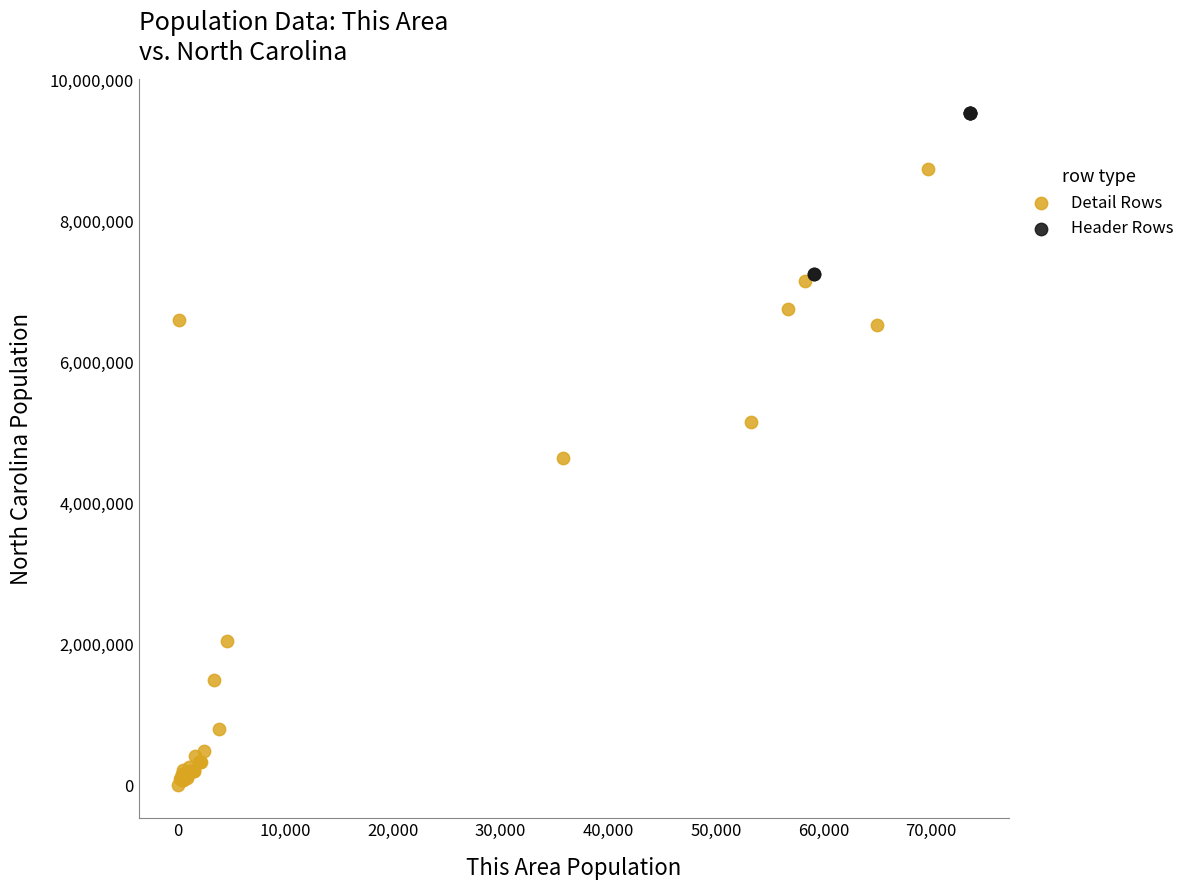

Which series contains the lowest Y value?

Detail Rows